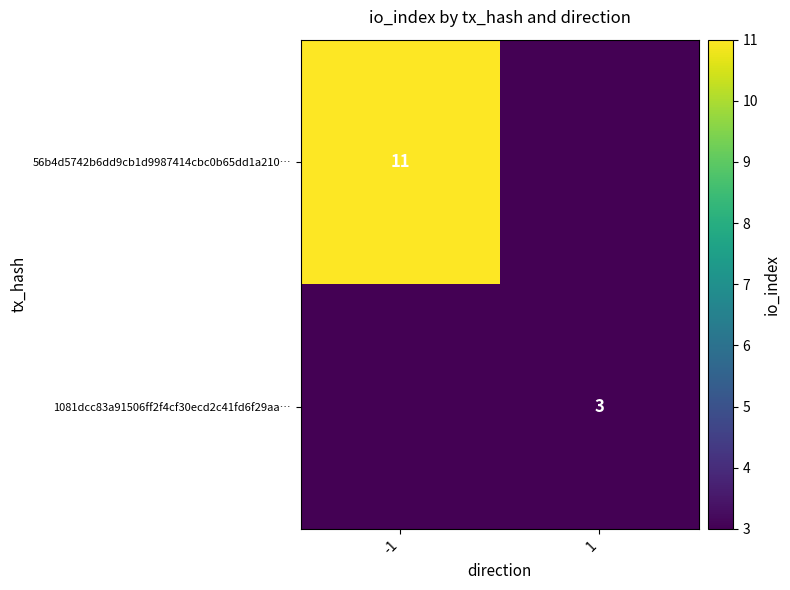

Is it true that 1081dcc83a91506ff2f4cf30ecd2c41fd6f29aa… equals 1 at 1?

False